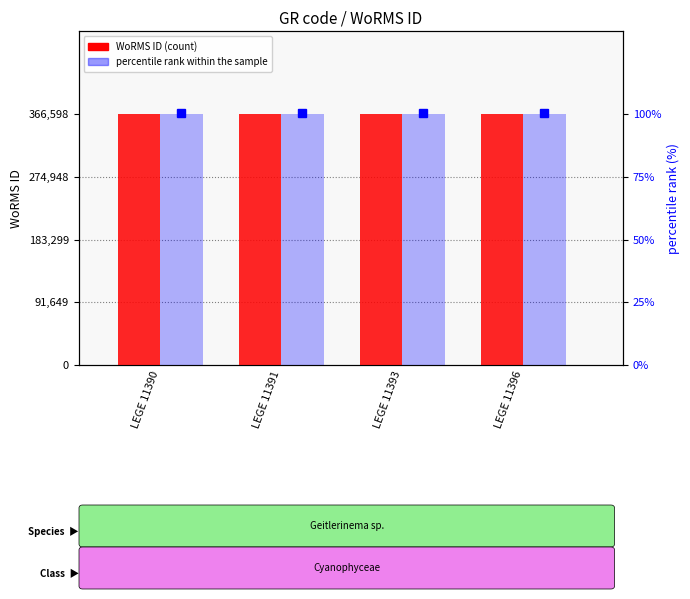

Reading right to left, extract all data points from this chart.

WoRMS ID: LEGE 11396=366598	LEGE 11393=366598	LEGE 11391=366598	LEGE 11390=366598
percentile rank within the sample: LEGE 11396=100	LEGE 11393=100	LEGE 11391=100	LEGE 11390=100